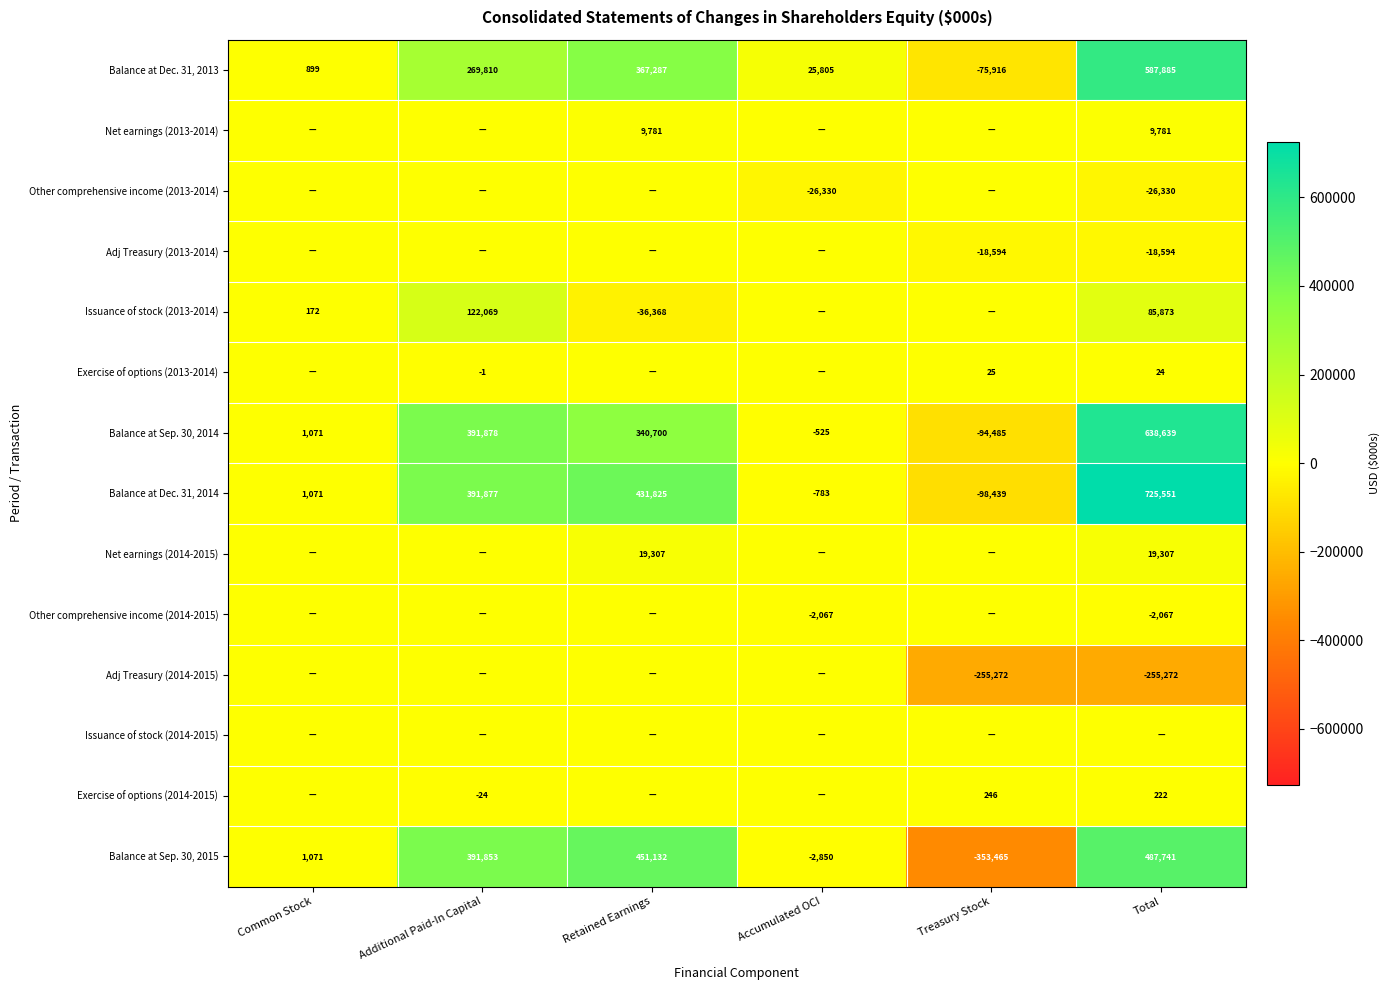

True or false: Exercise of options (2014-2015) has a value of 356 at Treasury Stock.

False